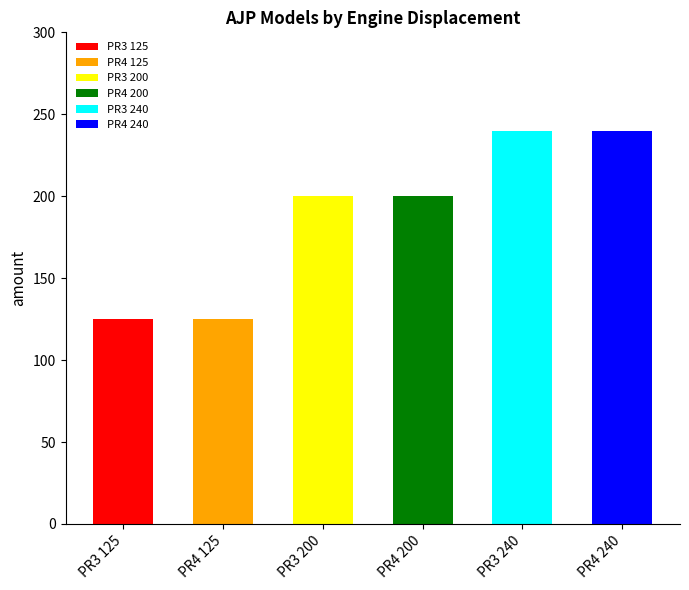

What is the change in value from PR3 125 to PR4 240?

+115